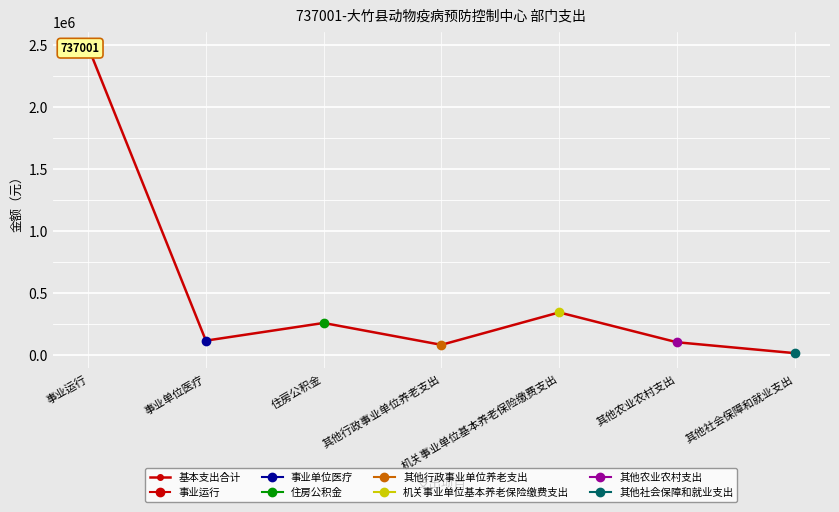

What is the difference between the maximum and second lowest values?

2403168